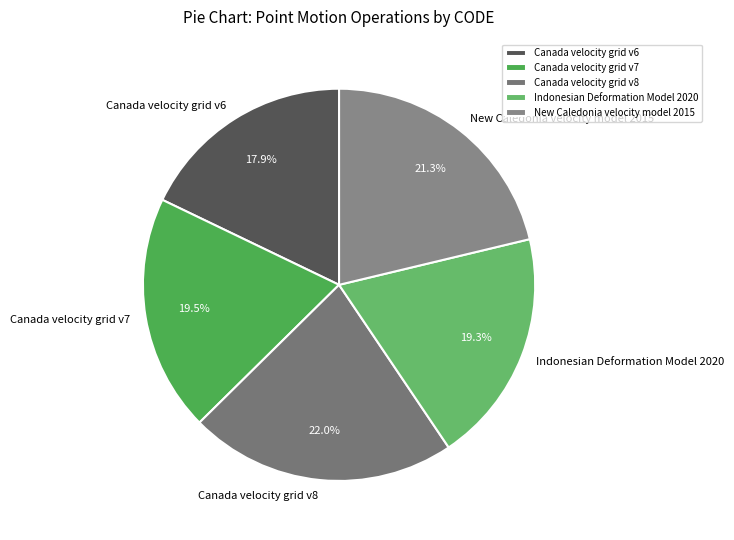

Do Canada velocity grid v7 and Canada velocity grid v6 together represent more than half of the pie?

No